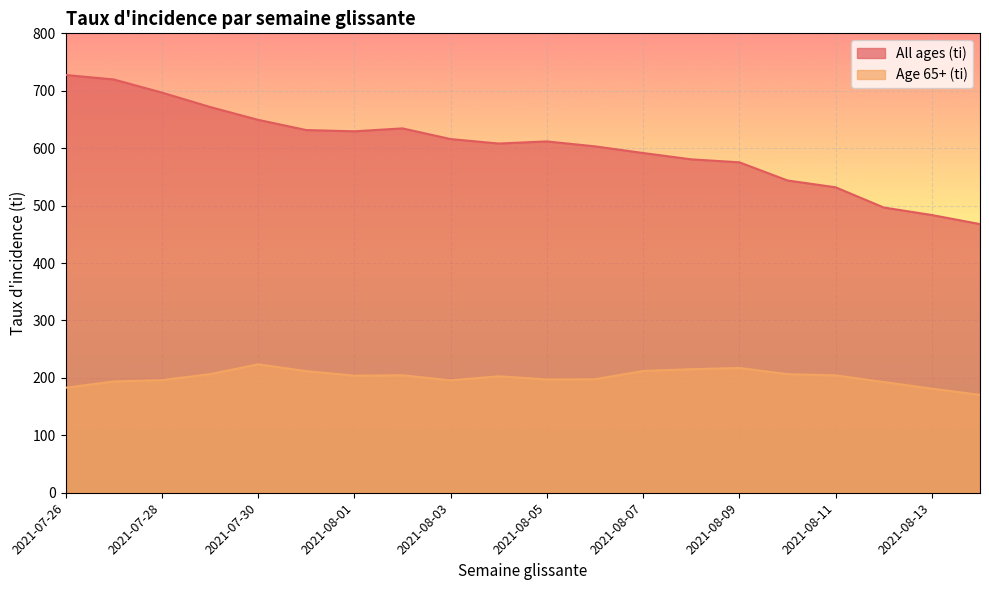

What is the label of the 1st point from the left?

2021-07-26